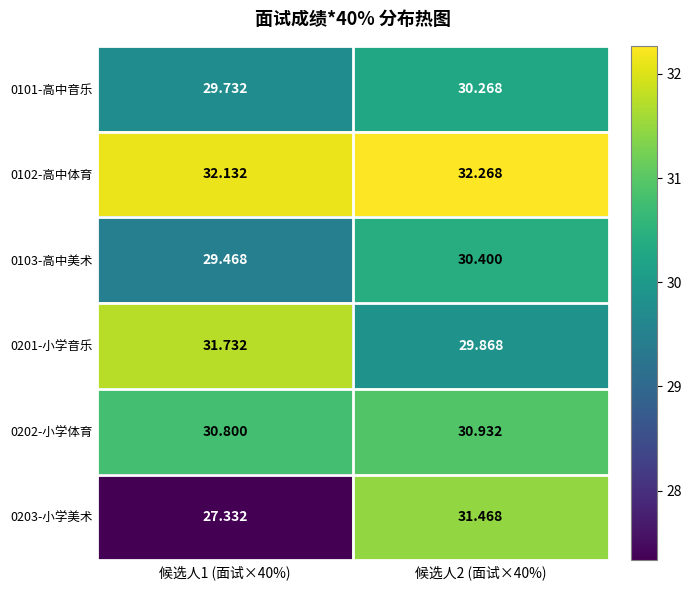

Is the value of 0101-高中音乐 at 候选人2 (面试×40%) greater than the value of 0203-小学美术 at 候选人2 (面试×40%)?

No